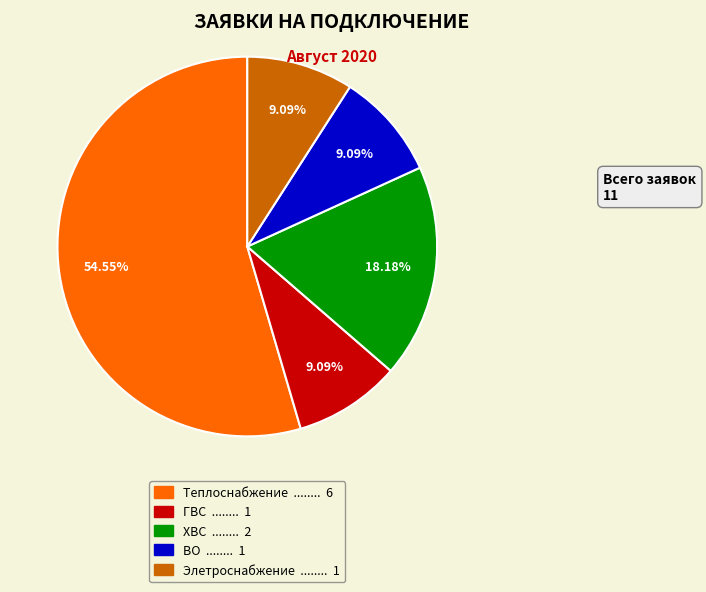

Which slice is the largest?

Теплоснабжение